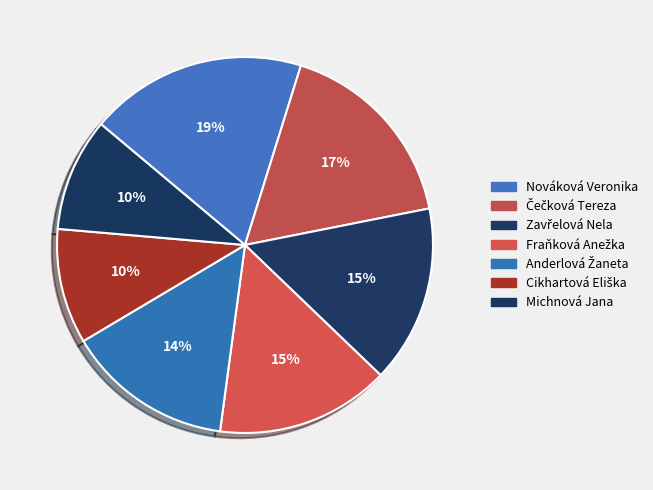

The Michnová Jana slice represents 2% of the pie. True or false?

False